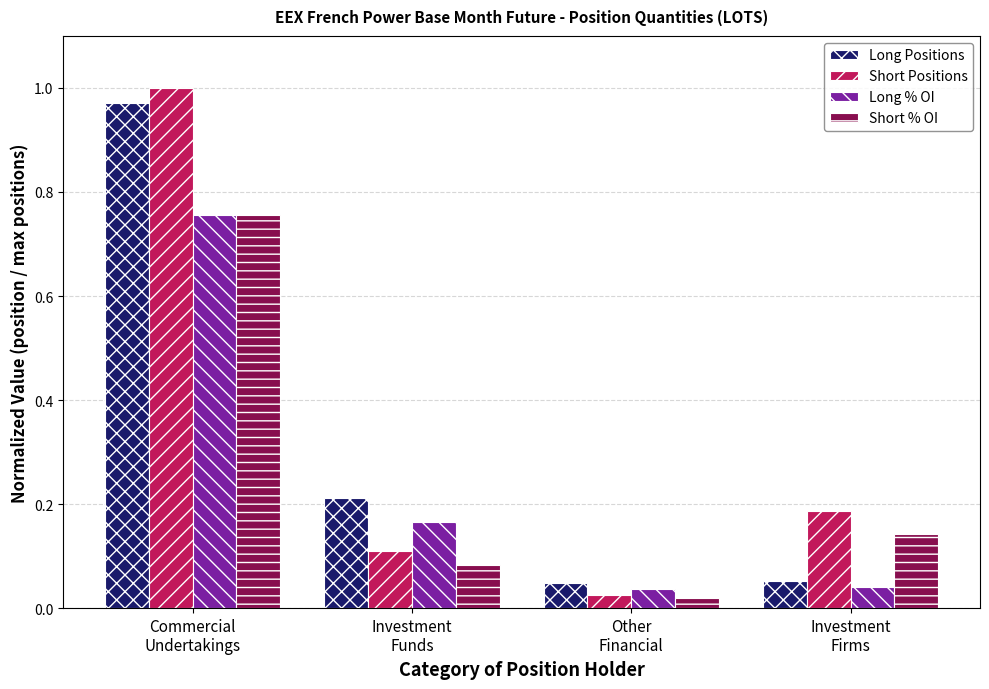

Which series has the widest spread of values?

Short Positions